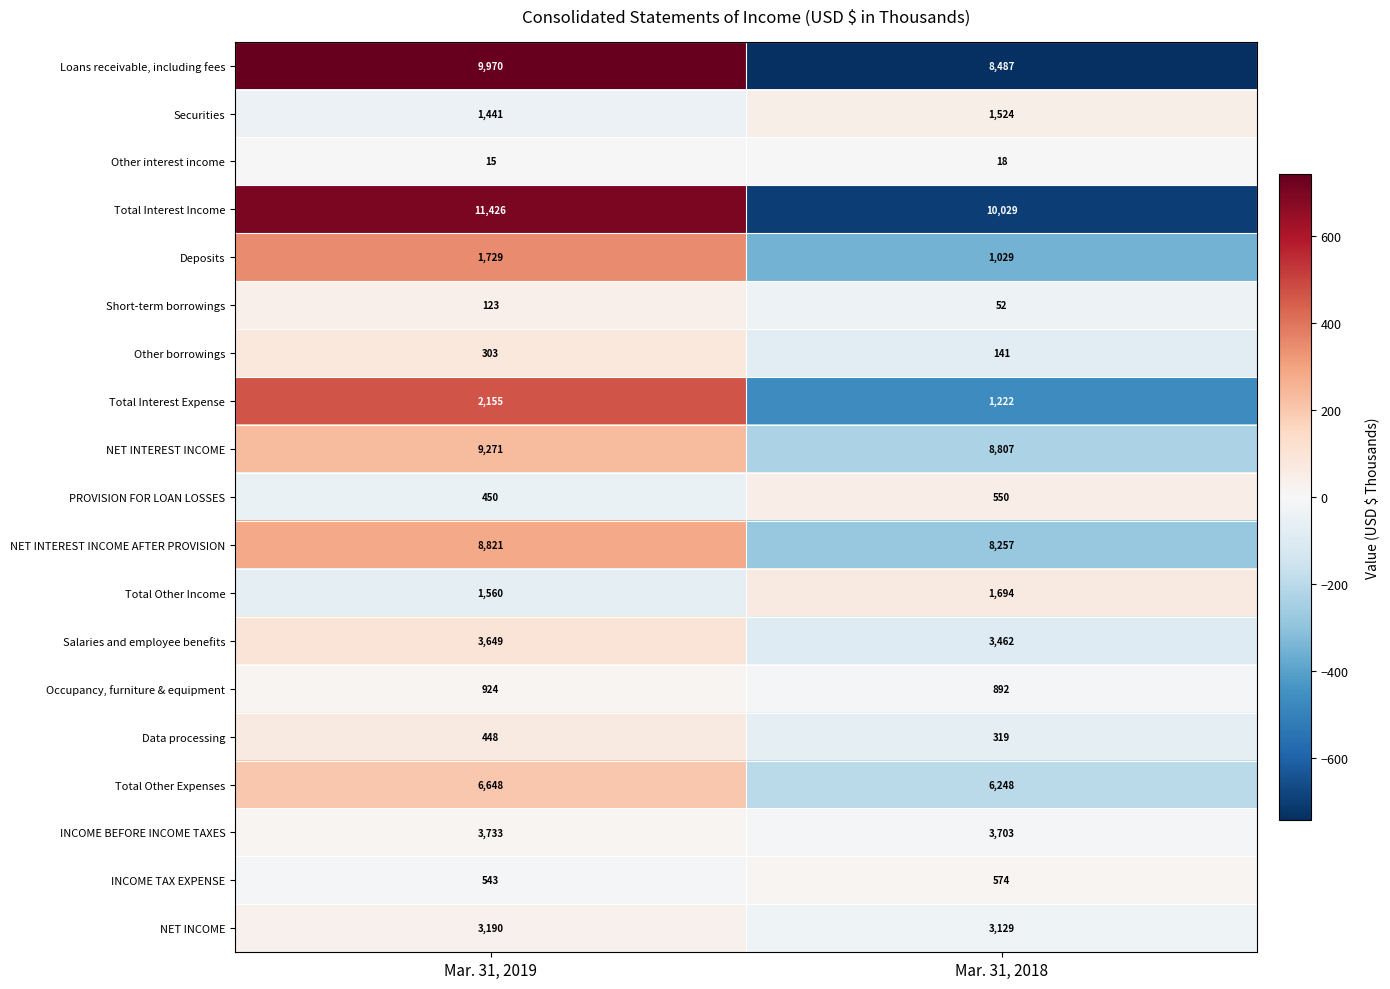

The NET INCOME series shows 1871 at Mar. 31, 2018. True or false?

False